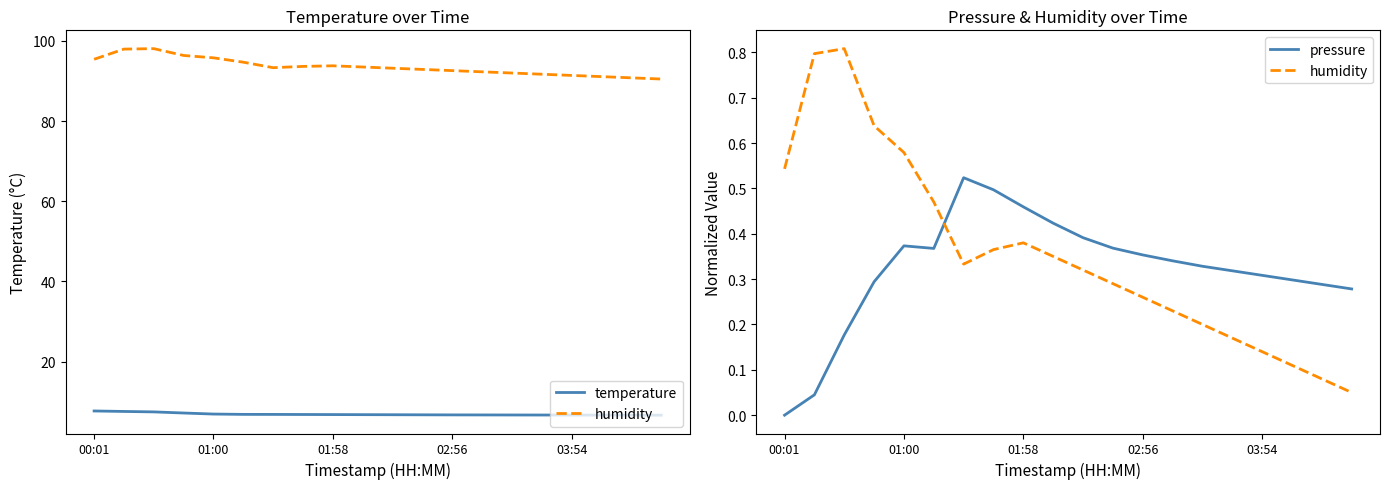

At how many categories does at least one series exceed 1?

20